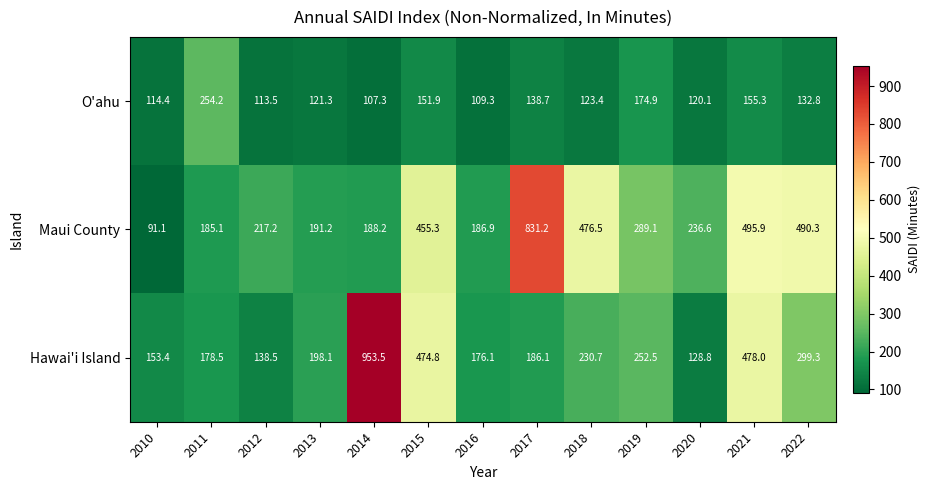

What is the sum of the Hawai'i Island values at 2016 and 2015?

650.9